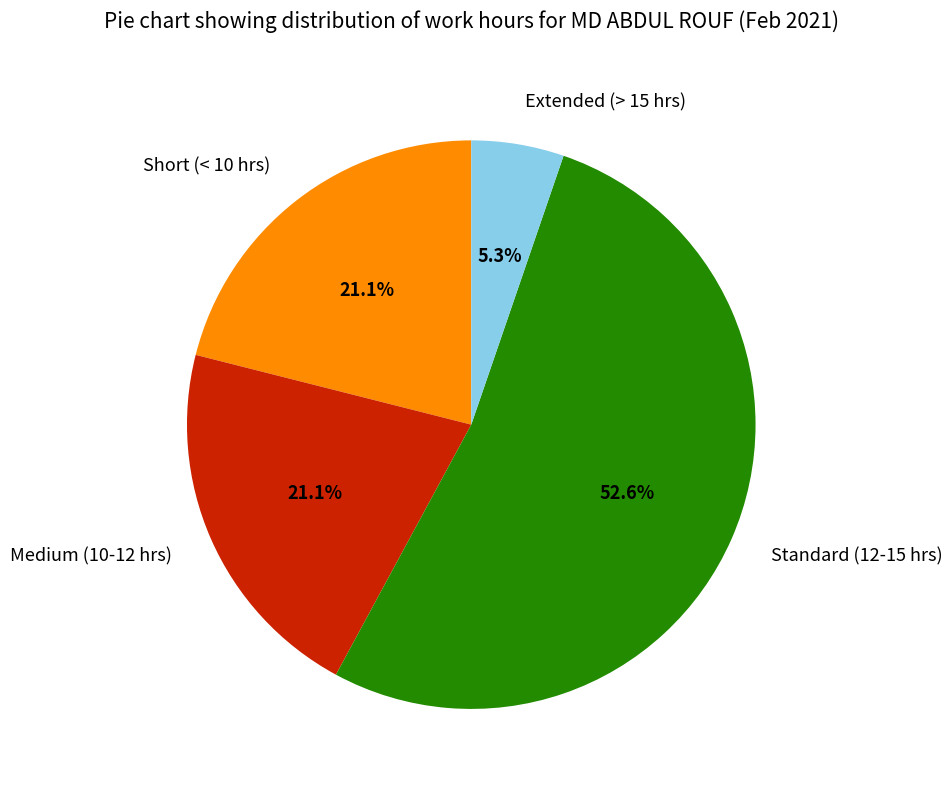

Count the number of slices in the pie.

4